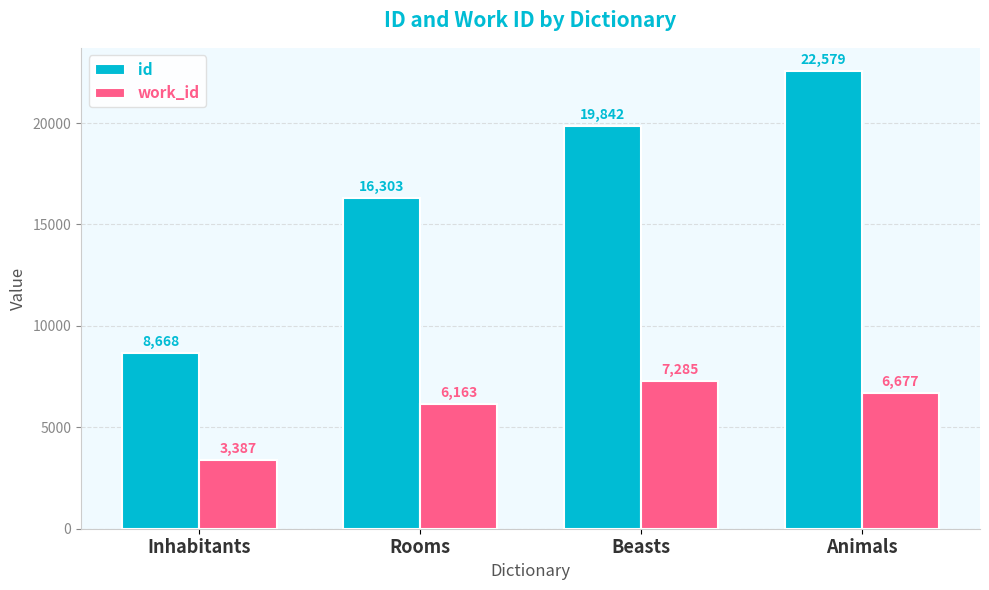

What is the difference between the second highest and second lowest values in the id series?

3539